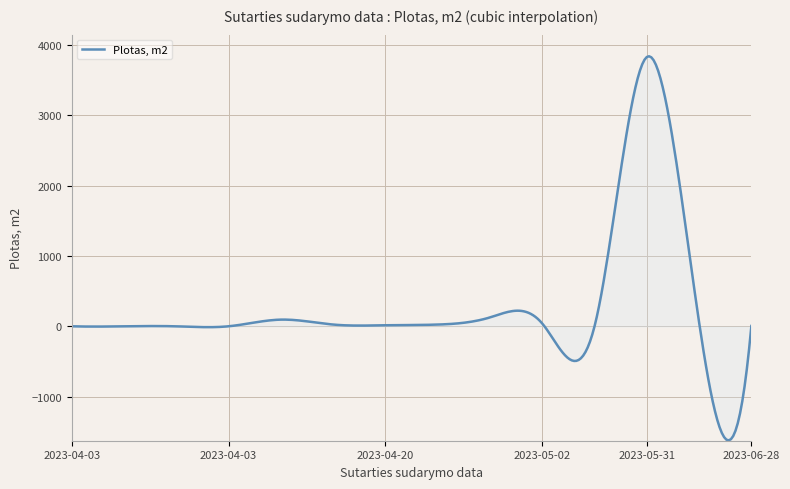

What is the greatest value displayed?

3837.7